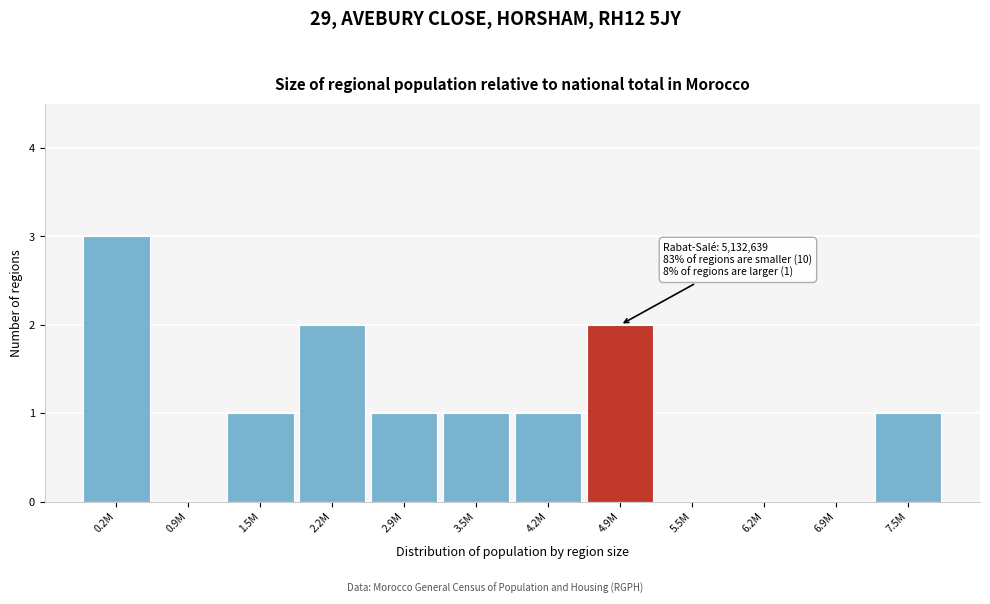

Reading left to right, list all the values displayed in this chart.

0.2M=3	0.9M=0	1.5M=1	2.2M=2	2.9M=1	3.5M=1	4.2M=1	4.9M=2	5.5M=0	6.2M=0	6.9M=0	7.5M=1